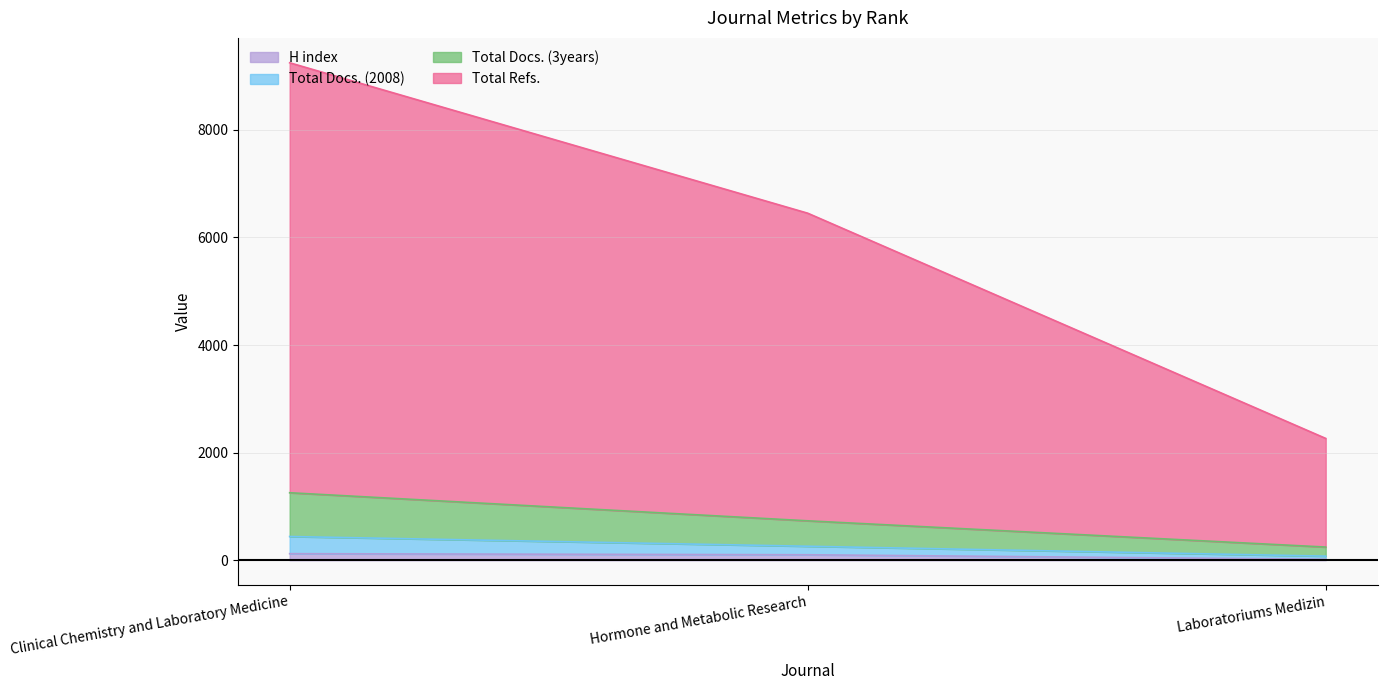

What is the label of the 1st point from the right?

Laboratoriums Medizin